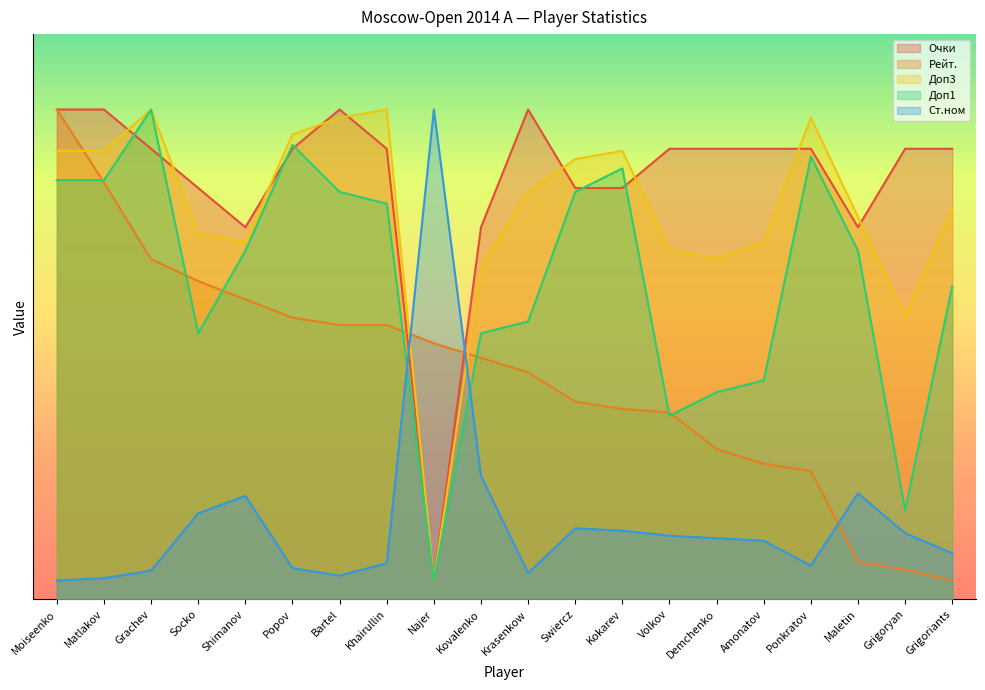

True or false: Рейт. has a value of 3.9 at Maletin.

True